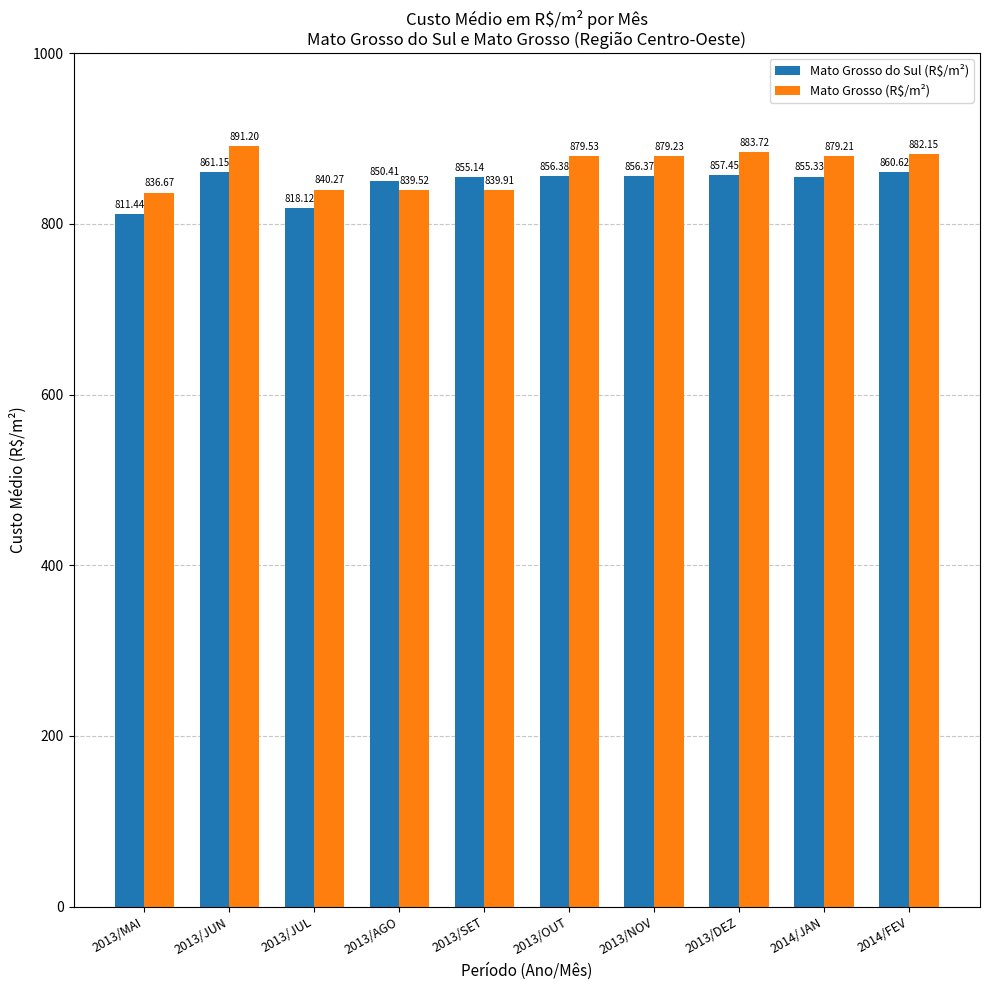

True or false: Mato Grosso (R$/m²) has a value of 199.9 at 2013/DEZ.

False